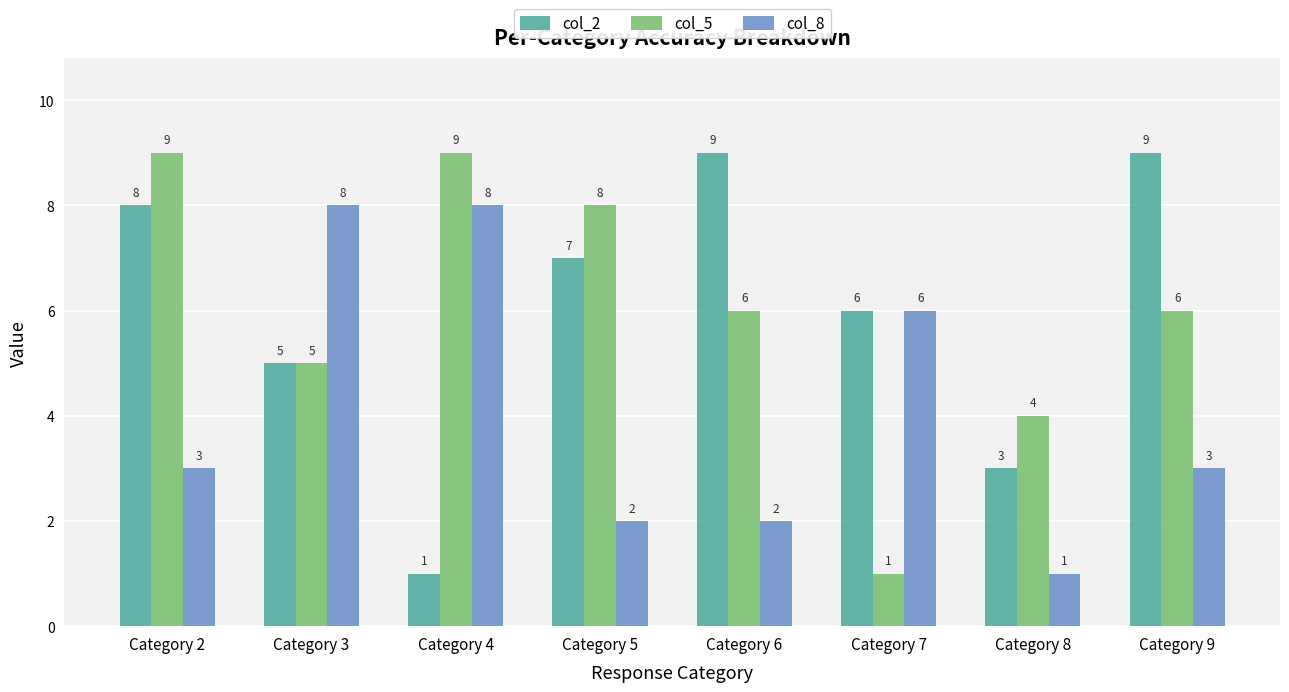

How many data points does each series have?

8